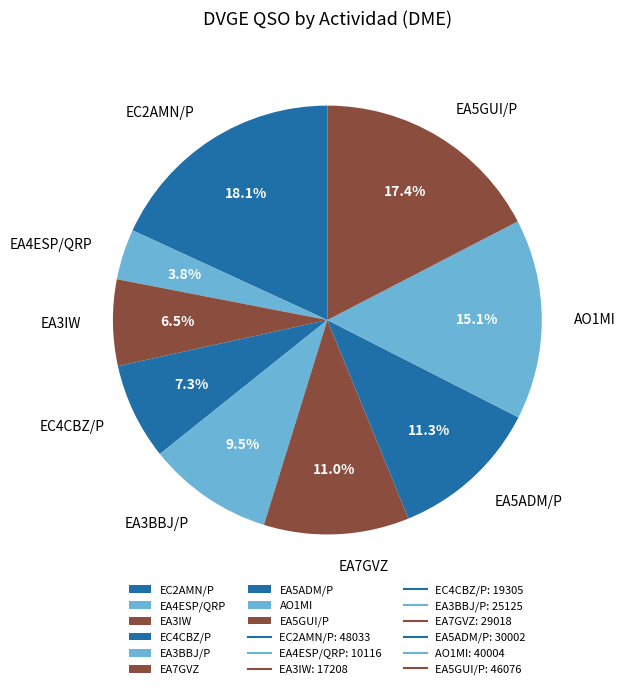

Which has a higher value, EA3BBJ/P or EC4CBZ/P?

EA3BBJ/P